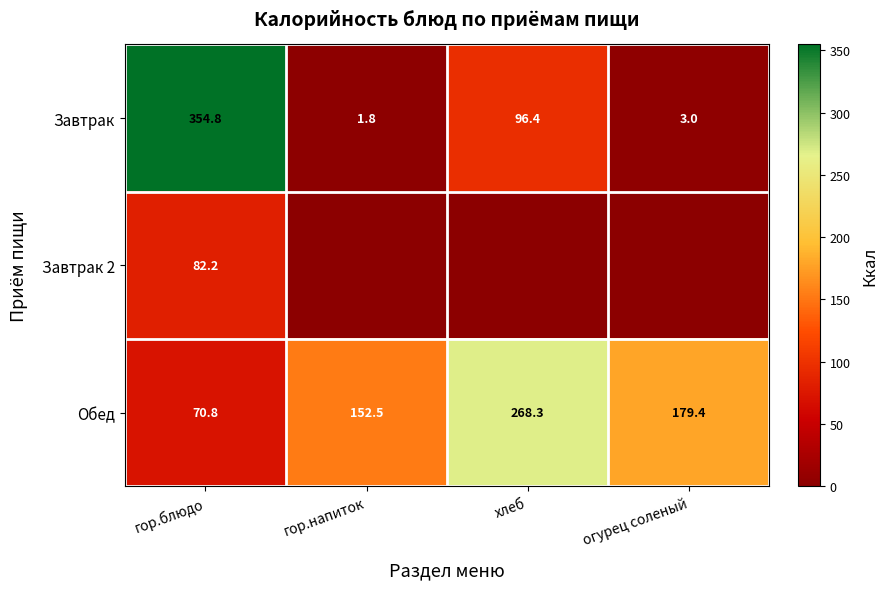

Where is Завтрак nearest to the value 178?

хлеб